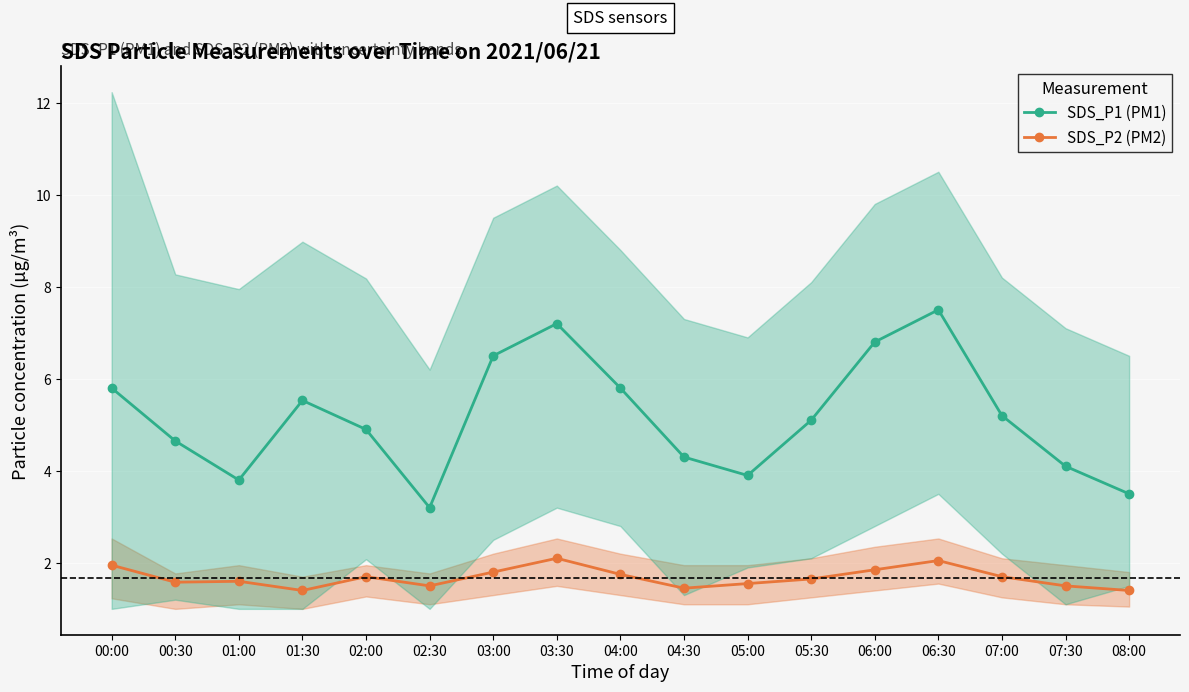

Is it true that SDS_P1 (PM1) equals 5.2 at 07:00?

True